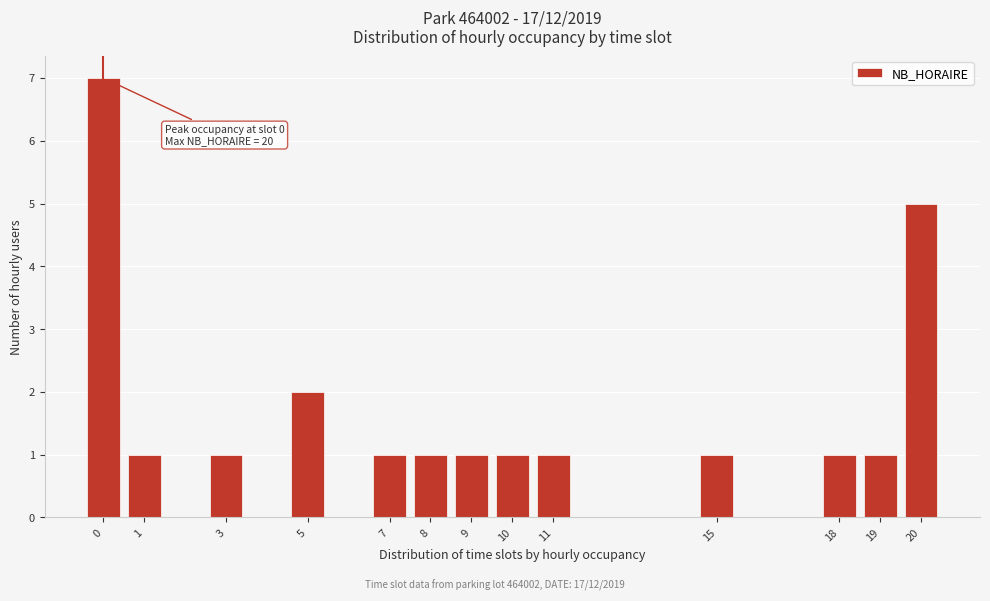

Reading left to right, list all the values displayed in this chart.

7	1	1	2	1	1	1	1	1	1	1	1	5